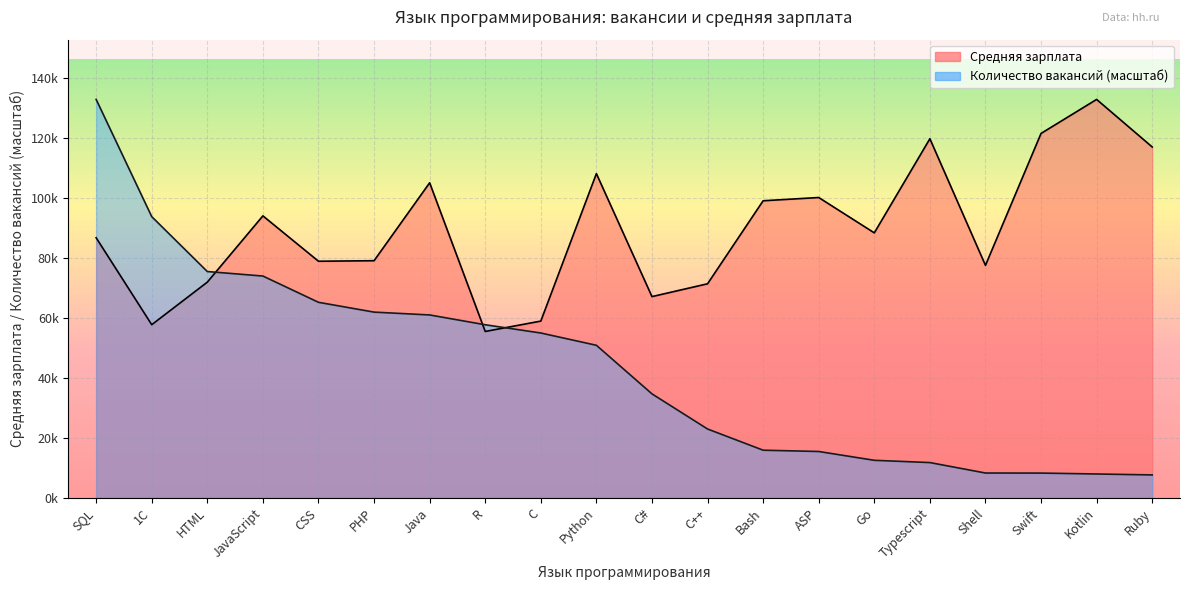

Which series has the largest total across all categories?

Средняя зарплата